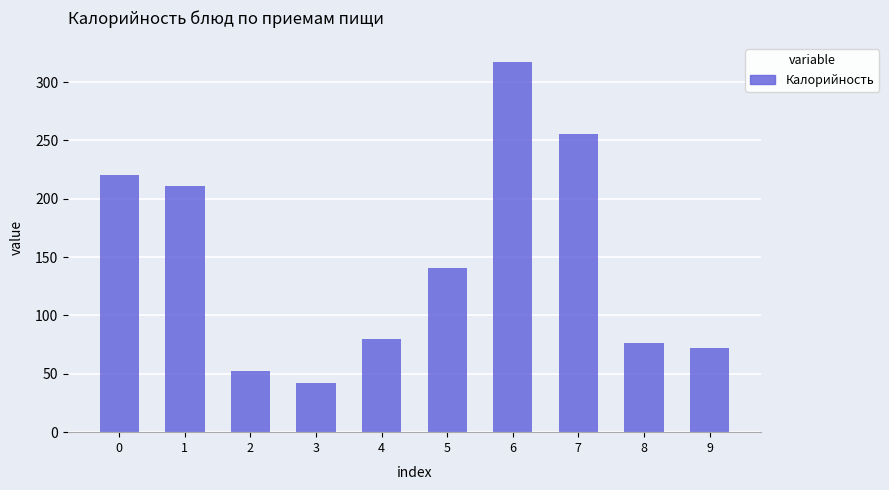

What is the smallest value displayed?

42.0